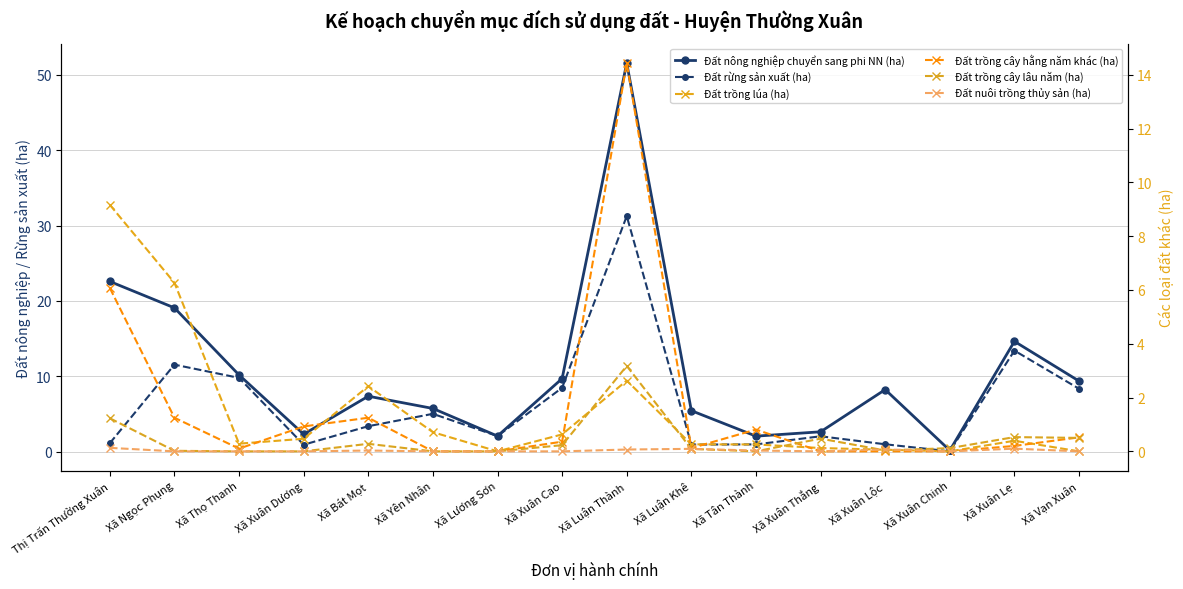

Reading right to left, transcribe all the data shown in this chart.

Đất nông nghiệp chuyển sang phi NN (ha): 9.3	14.6	0.1	8.2	2.6	2.0	5.4	51.6	9.7	2.0	5.7	7.3	2.3	10.2	19.1	22.6
Đất rừng sản xuất (ha): 8.3	13.4	0.0	1.0	2.0	0.9	0.9	31.2	8.5	2.0	5.0	3.4	0.9	9.8	11.5	1.1
Đất trồng lúa (ha): 0.0	0.4	0.0	0.1	0.1	0.3	0.3	2.6	0.6	0.0	0.7	2.4	0.5	0.3	6.3	9.2
Đất trồng cây hằng năm khác (ha): 0.5	0.2	0.0	0.0	0.0	0.8	0.1	14.4	0.4	0.0	0.0	1.2	0.9	0.1	1.2	6.1
Đất trồng cây lâu năm (ha): 0.5	0.5	0.1	0.0	0.5	0.0	0.1	3.2	0.2	0.0	0.0	0.3	0.0	0.0	0.0	1.2
Đất nuôi trồng thủy sản (ha): 0.0	0.1	0.0	0.1	0.0	0.0	0.1	0.1	0.0	0.0	0.0	0.0	0.0	0.0	0.0	0.1